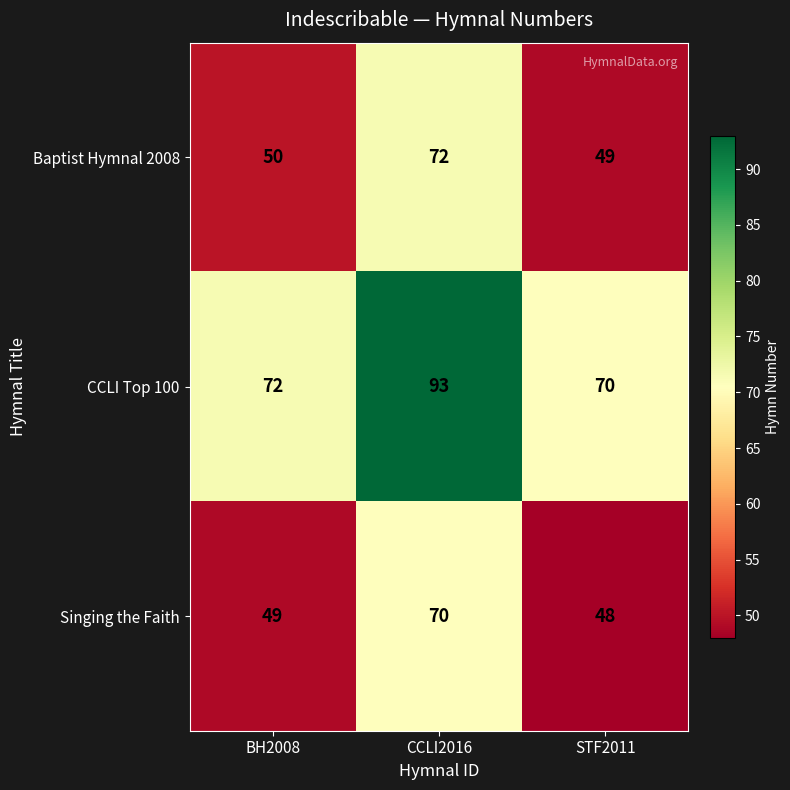

Reading left to right, transcribe all the data shown in this chart.

Baptist Hymnal 2008: BH2008=50	CCLI2016=72	STF2011=49
CCLI Top 100: BH2008=72	CCLI2016=93	STF2011=70
Singing the Faith: BH2008=49	CCLI2016=70	STF2011=48